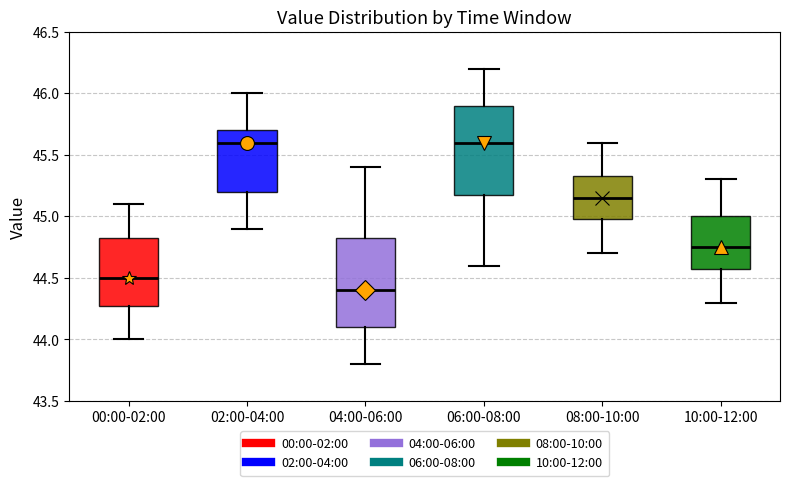

Reading left to right, transcribe this box plot: for each box, give where its median line is, the range the box spans, and where its two whiskers end, as read against the y-axis. The values are not printed on the chart, so give them approximately, as read against the axis.

00:00-02:00: median 44.50, box 44.30 to 44.85, whiskers 44.00 to 45.10
02:00-04:00: median 45.60, box 45.20 to 45.70, whiskers 44.90 to 46.00
04:00-06:00: median 44.40, box 44.10 to 44.85, whiskers 43.80 to 45.40
06:00-08:00: median 45.60, box 45.20 to 45.90, whiskers 44.60 to 46.20
08:00-10:00: median 45.15, box 45.00 to 45.35, whiskers 44.70 to 45.60
10:00-12:00: median 44.75, box 44.60 to 45.00, whiskers 44.30 to 45.30